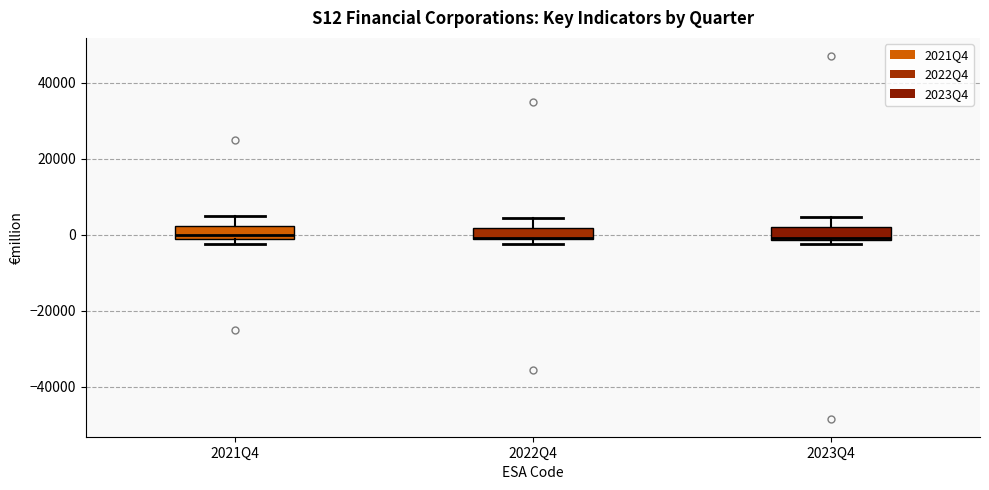

Where is the lower edge of the box for 2022Q4 on the y-axis? The values are not printed on the chart, so give them approximately, as read against the axis.

-2000